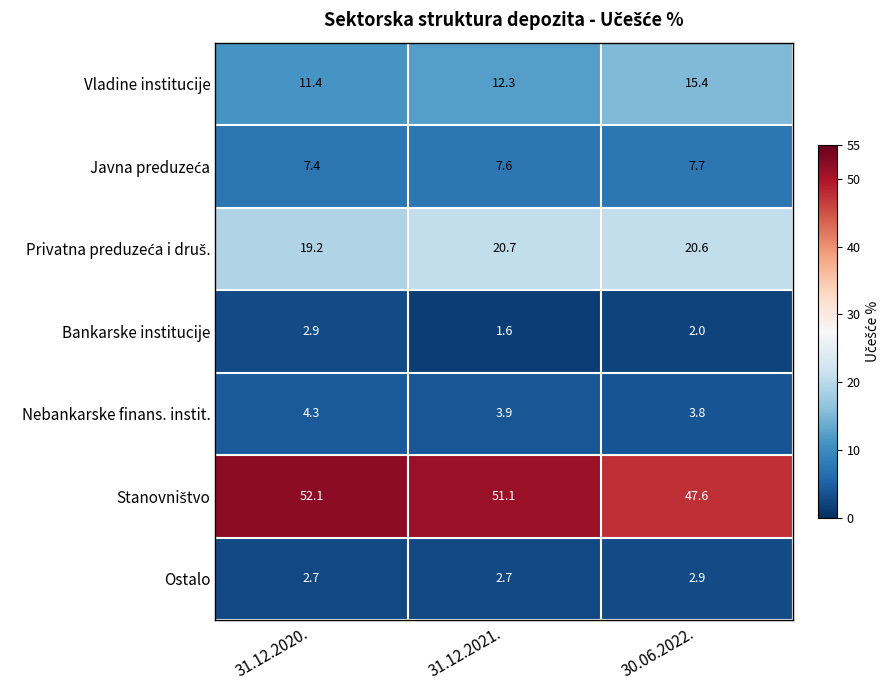

What is the minimum value shown in the chart?

1.6